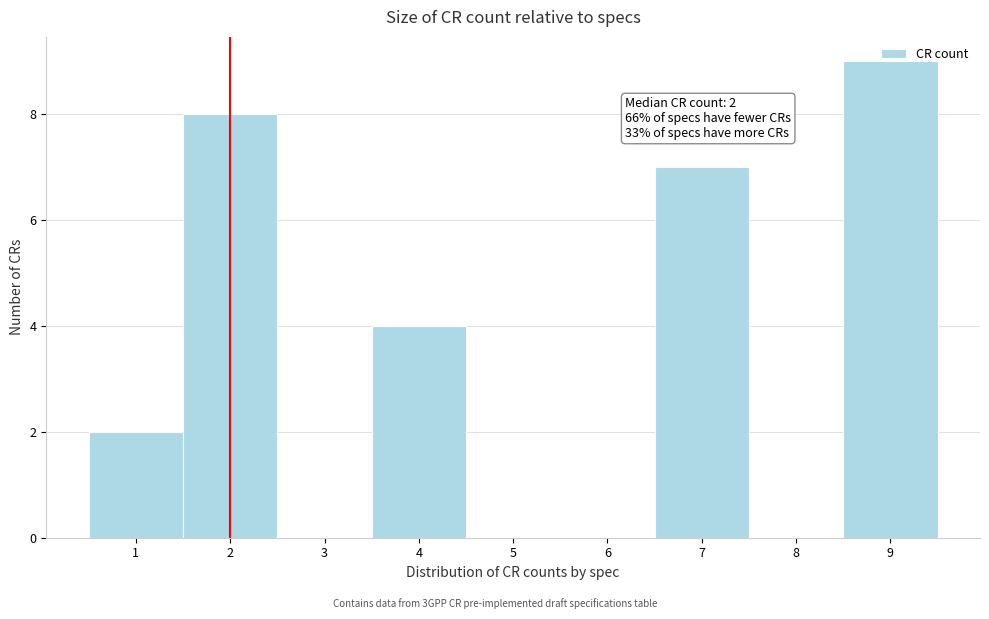

Over which range of the x-axis is the bar tallest?

8.5 to 9.5